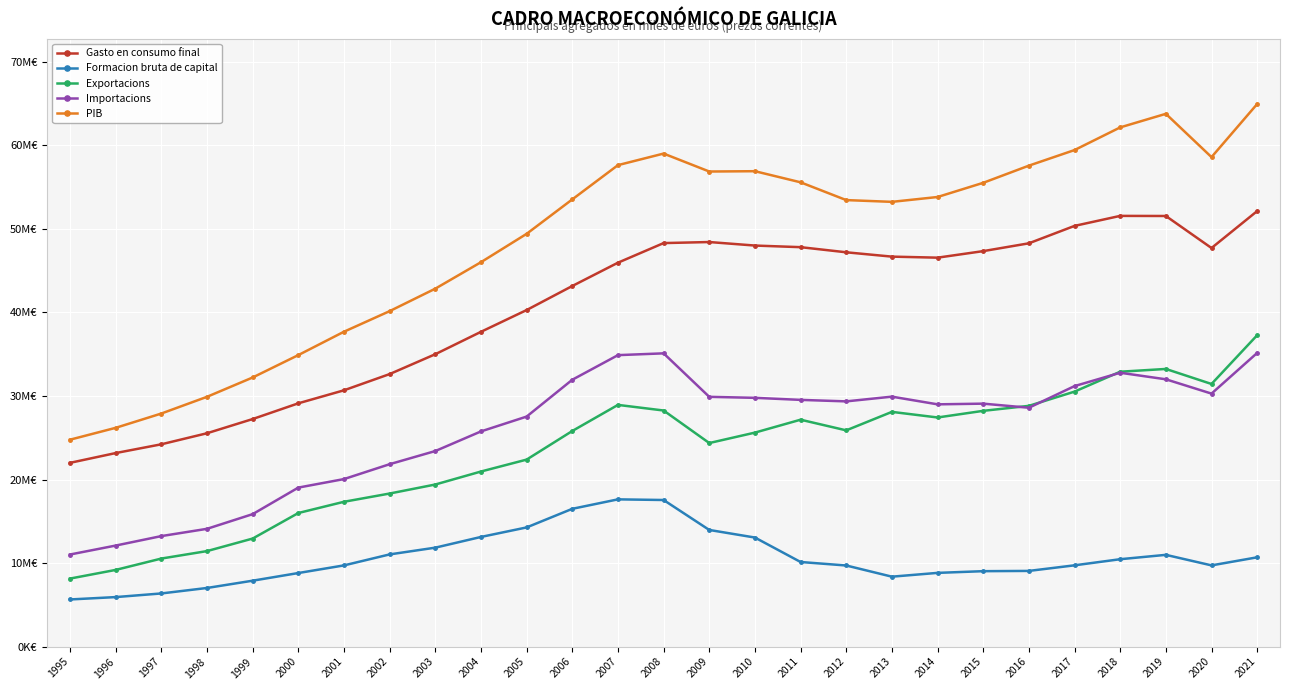

At which label is Importacions closest to 23087869?

2003